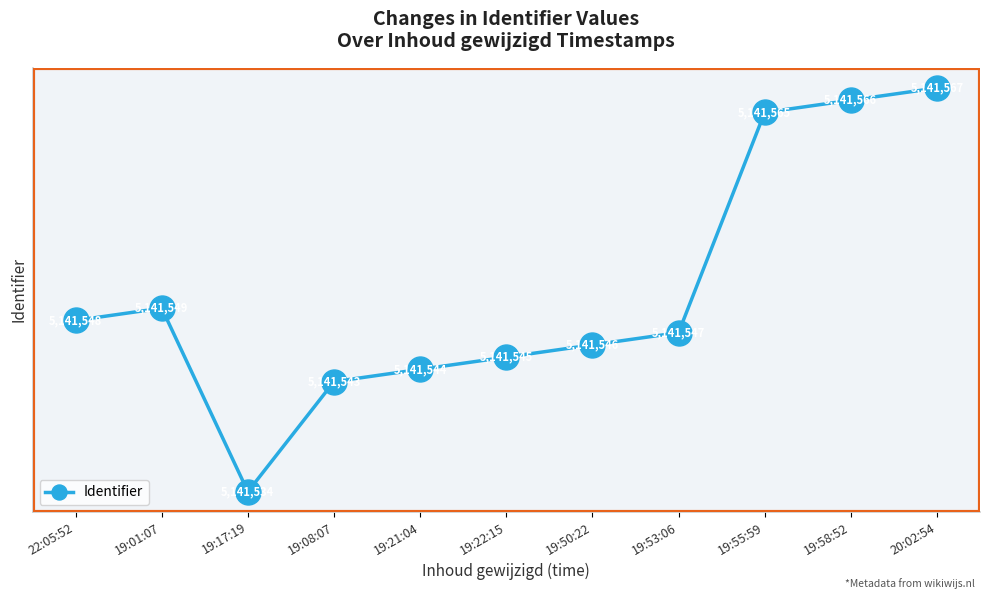

Is it true that the value at 19:17:19 is 9143347?

False